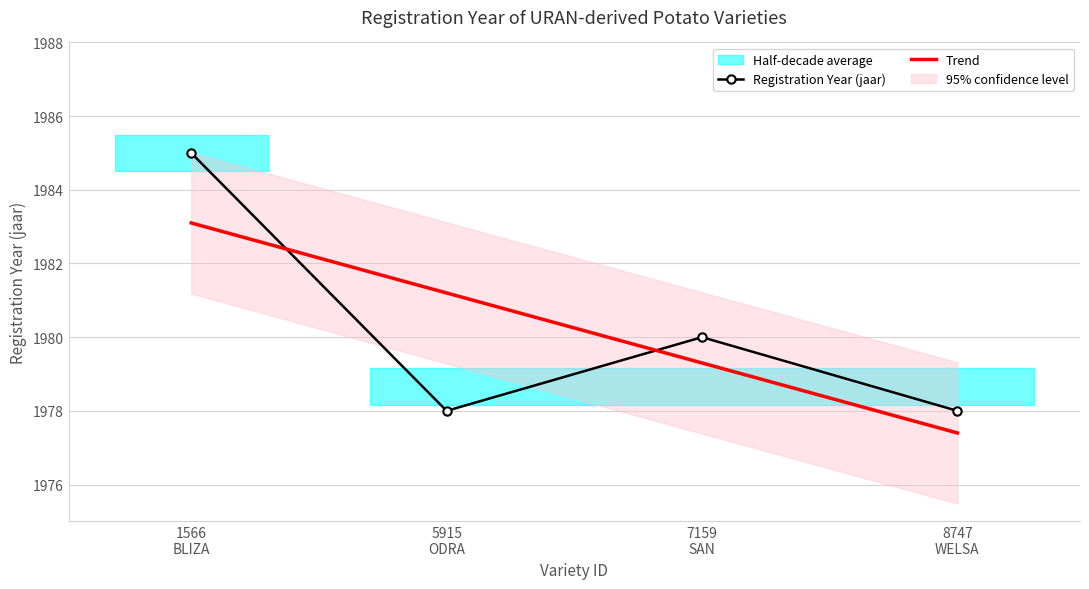

Where does the Trend series first go above 1981?

1566
BLIZA